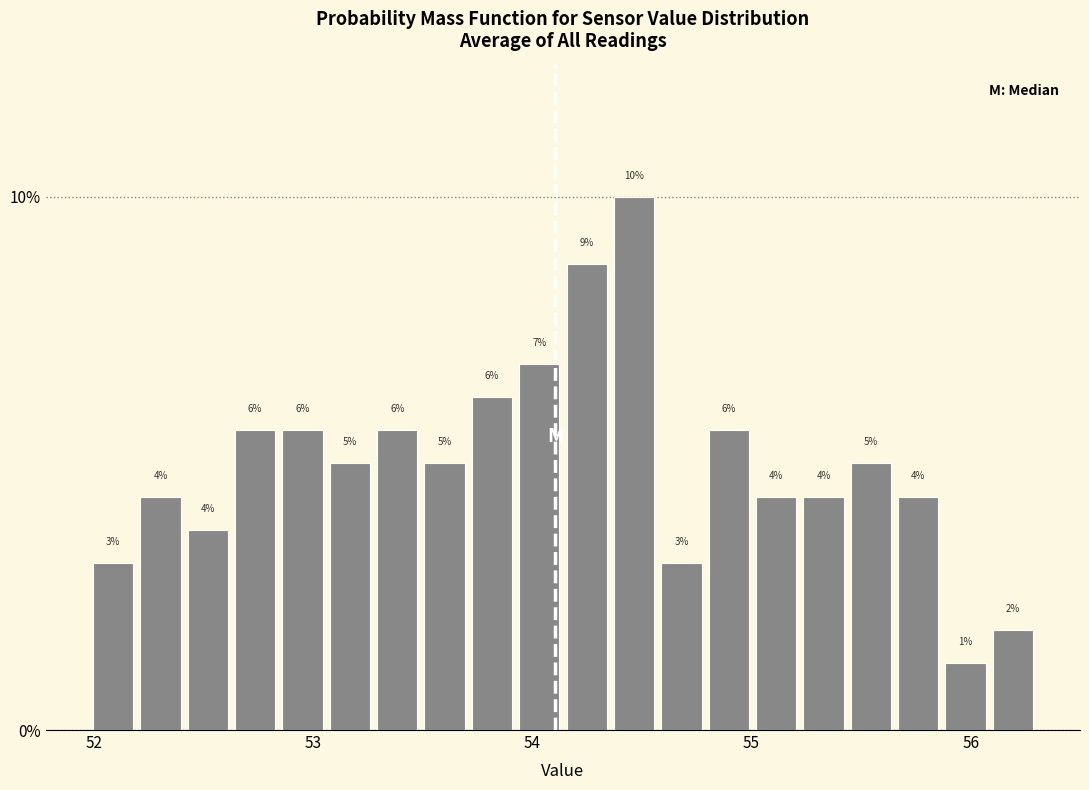

Around what value on the x-axis is the tallest bar? Give the approximate position of its centre, as read against the axis.

54.5